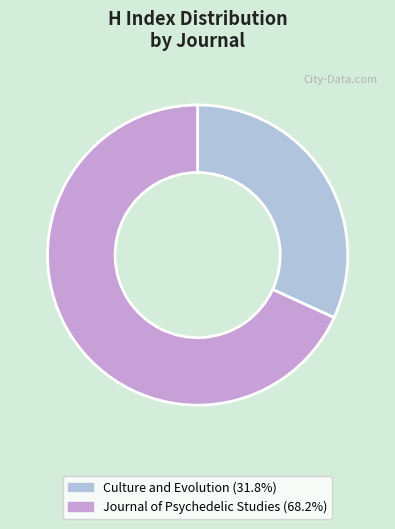

How many slices are in this pie chart?

2